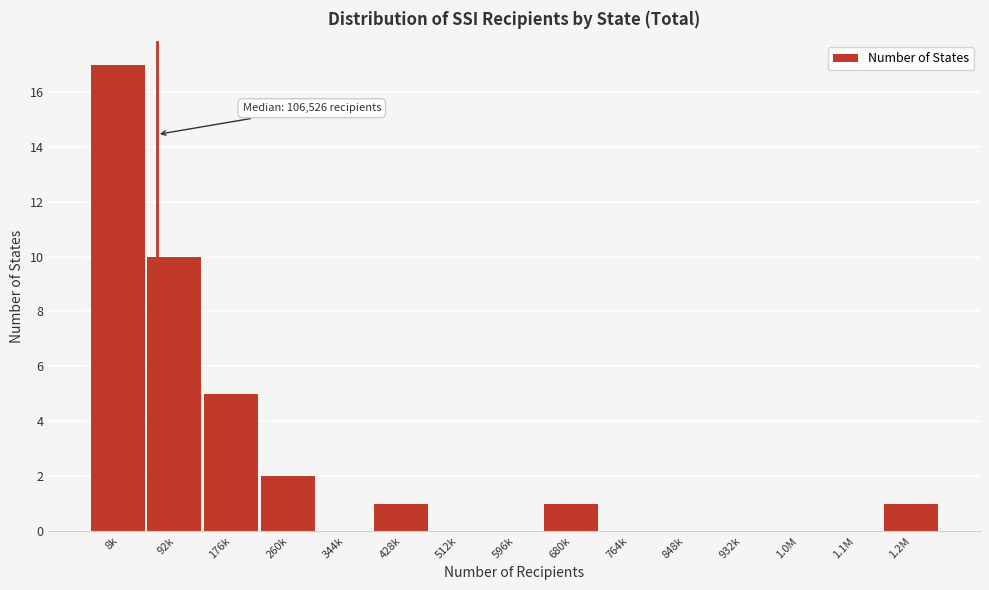

Reading left to right, transcribe all the data shown in this chart.

8k=17	92k=10	176k=5	260k=2	344k=0	428k=1	512k=0	596k=0	680k=1	764k=0	848k=0	932k=0	1.0M=0	1.1M=0	1.2M=1